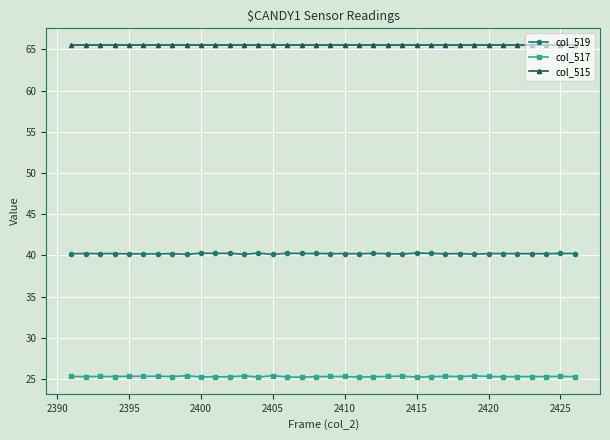

True or false: col_517 and col_519 intersect in this chart.

False